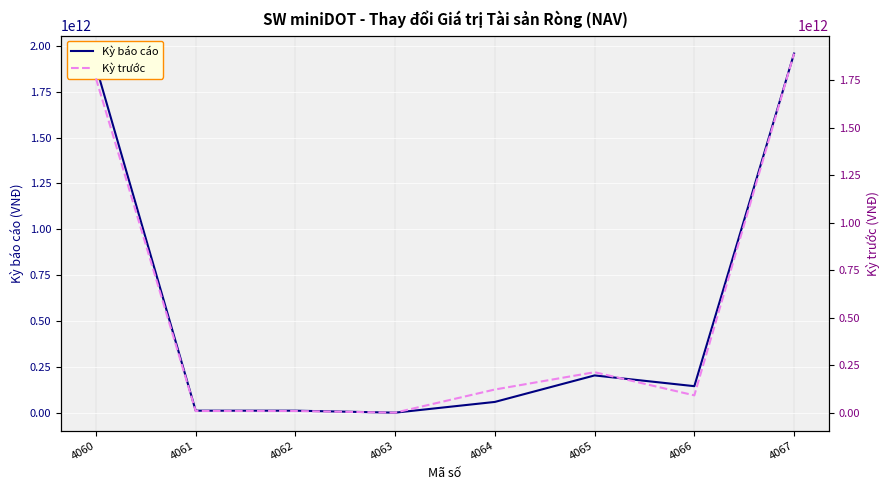

The value of Kỳ báo cáo at 4065 is 203138532962. True or false?

True